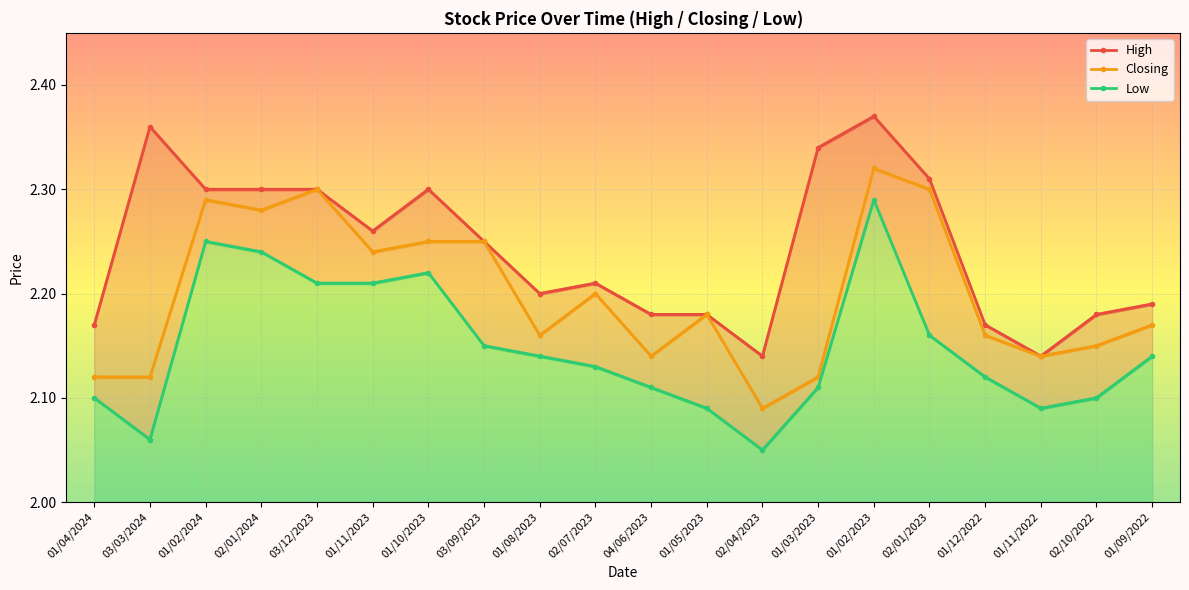

True or false: Closing has more than 1 interior local peaks.

True